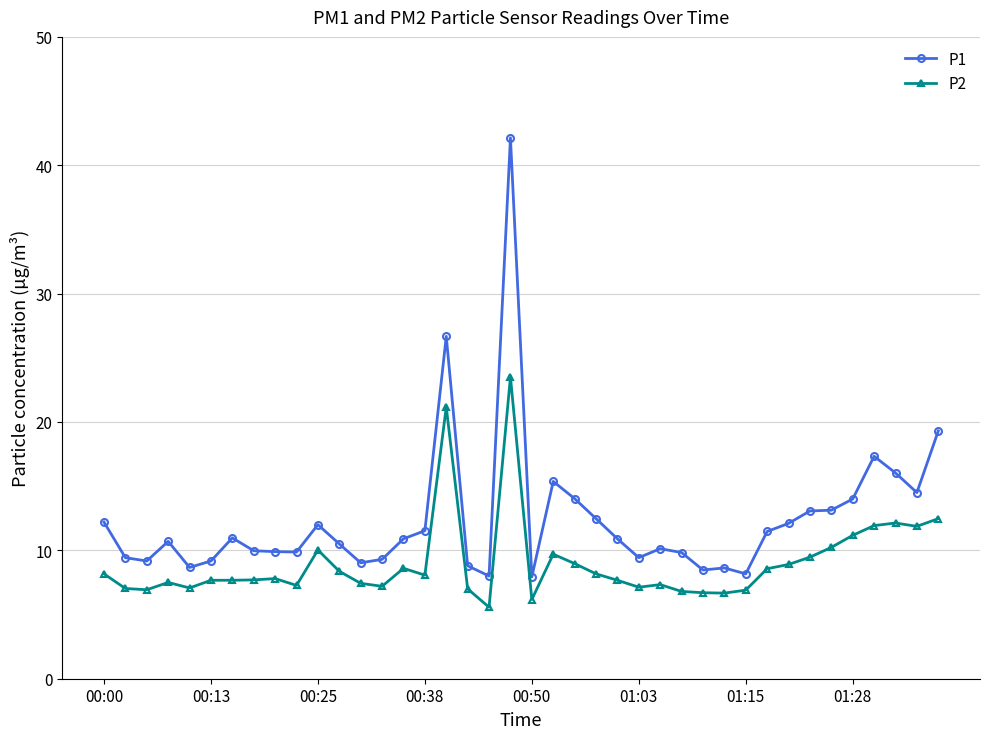

What is the value of the P1 point at the 10th from the left?

9.9